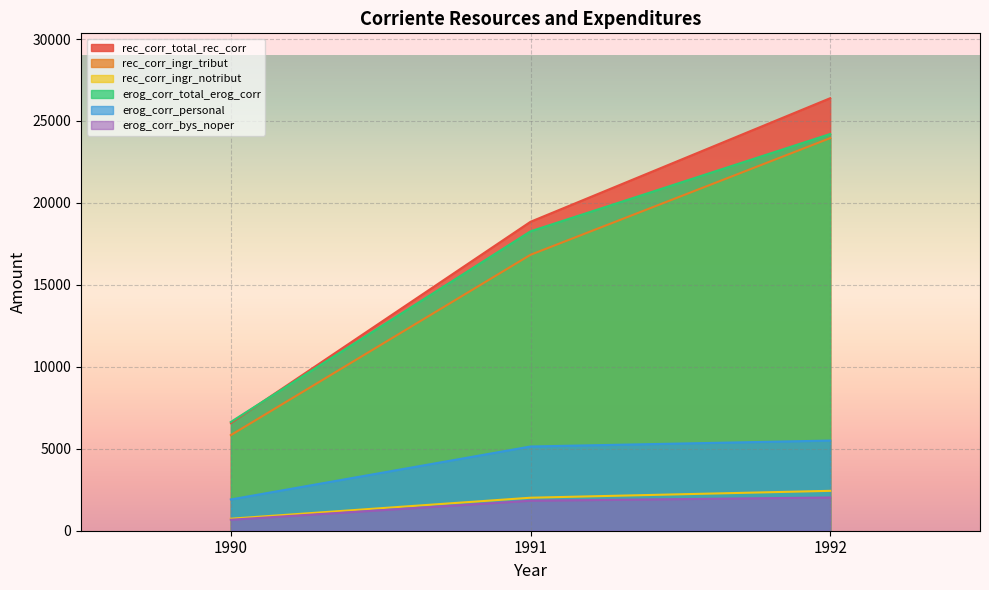

How many distinct data groups are displayed?

6